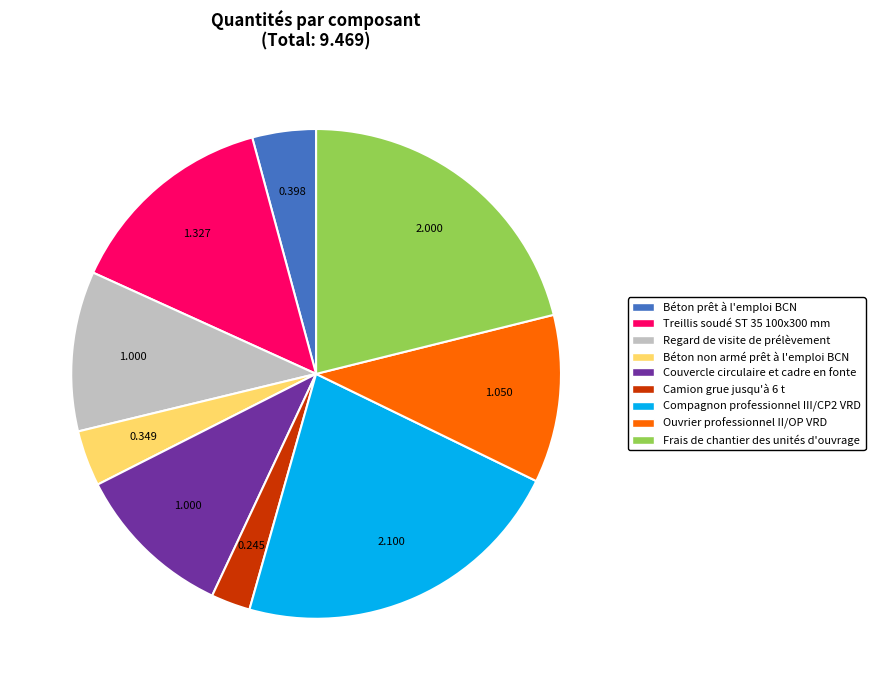

Which slice is the largest?

Compagnon professionnel III/CP2 VRD